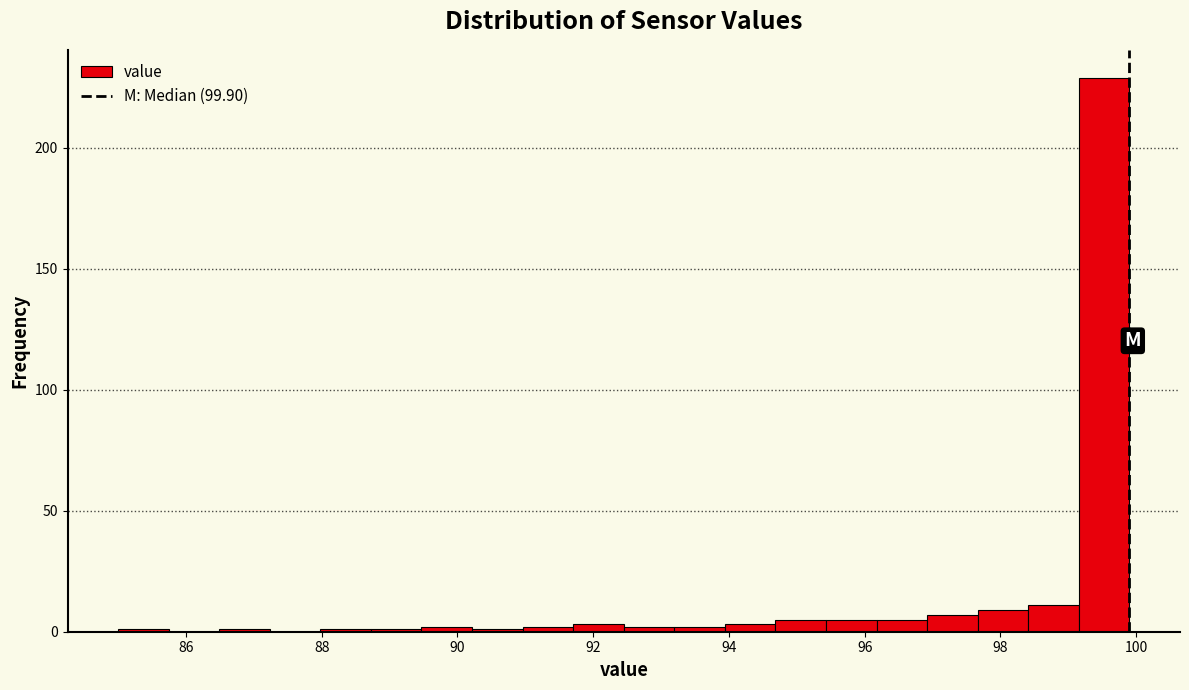

Read against the x-axis, roughly where is the centre of the tallest bar?

99.6